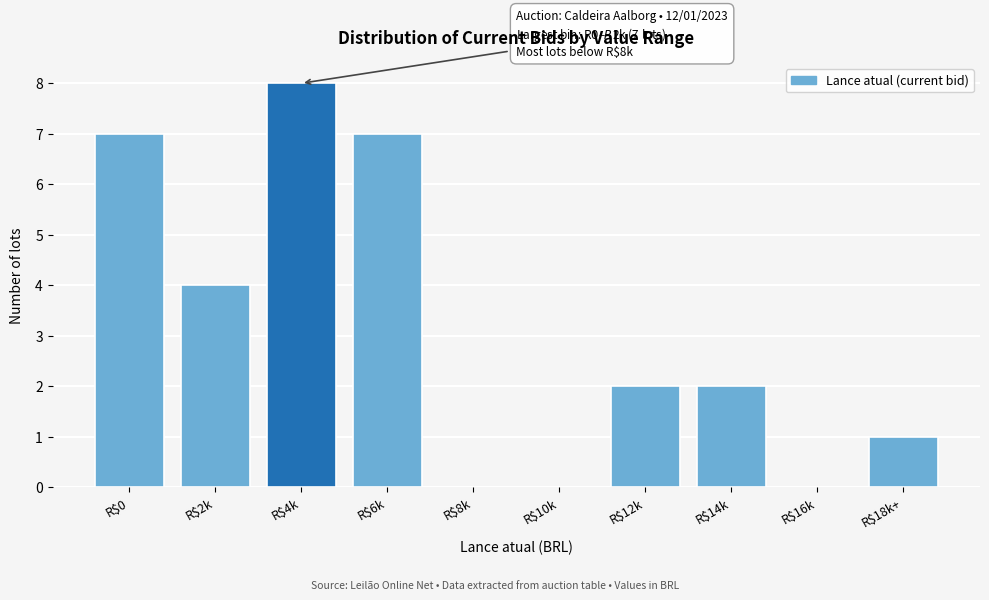

Which label corresponds to the largest value in the chart?

R$4k